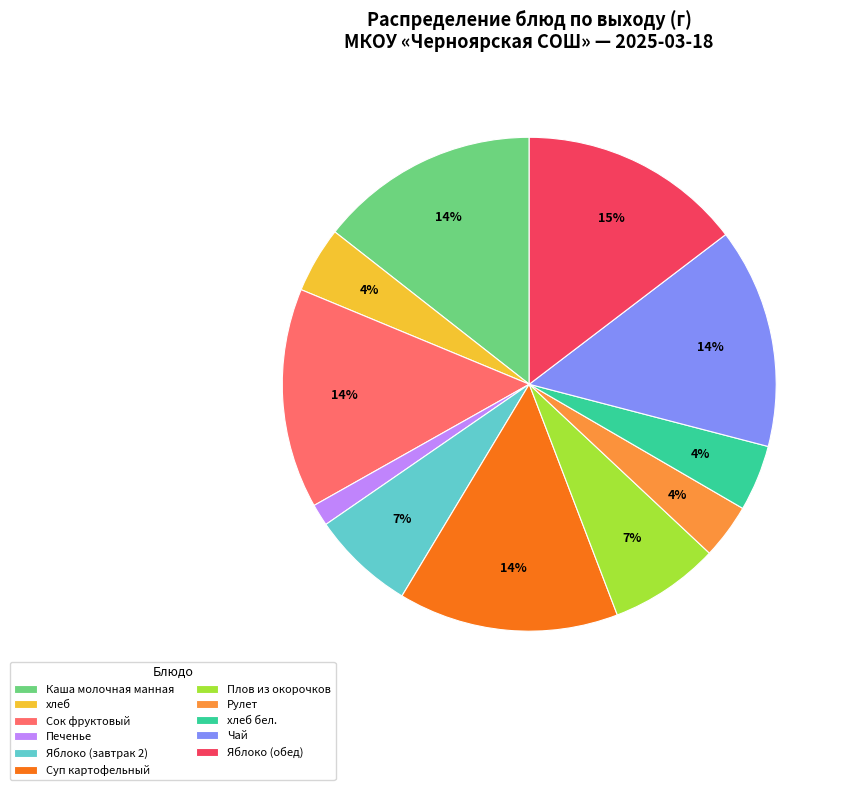

The Суп картофельный slice represents 27% of the pie. True or false?

False